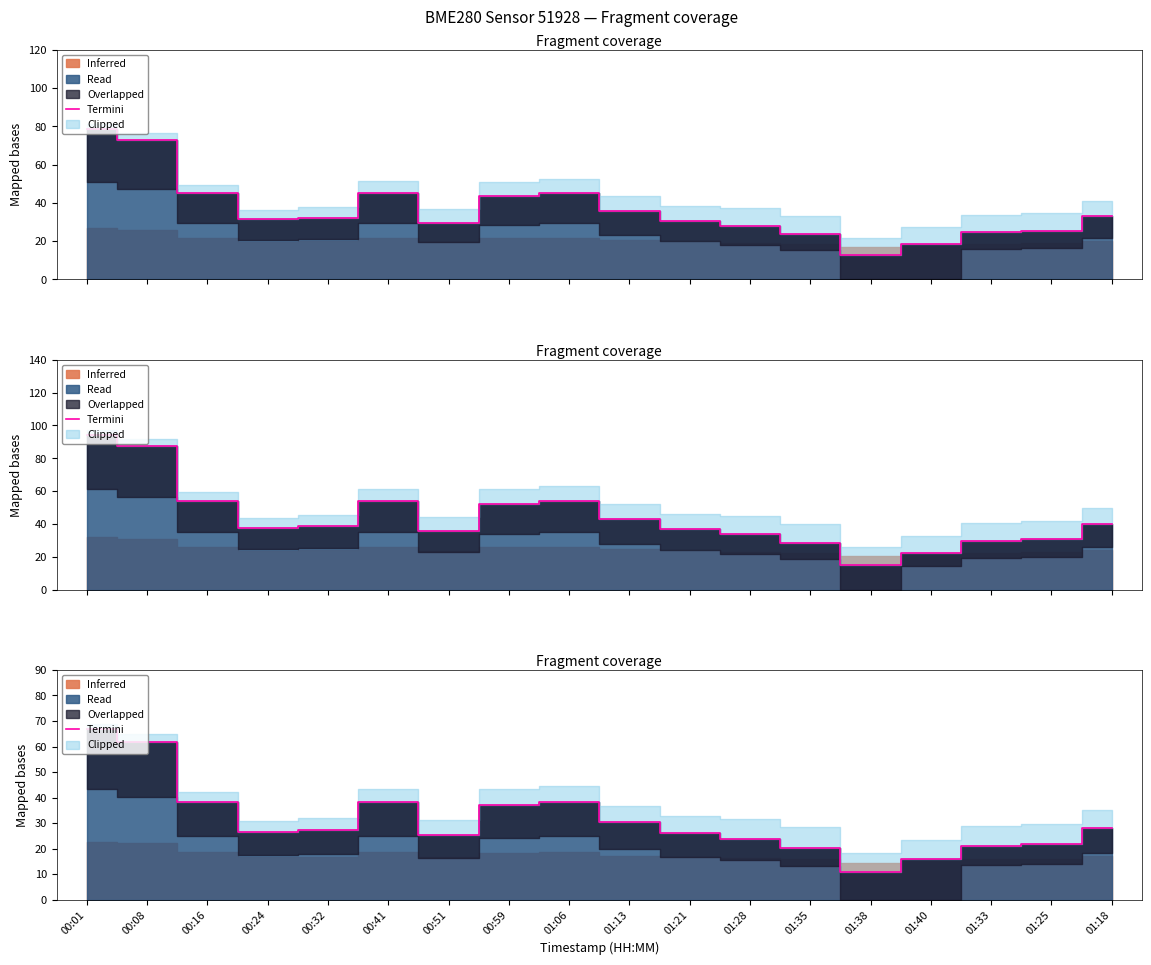

What is the value of the 18th point from the left?

28.2